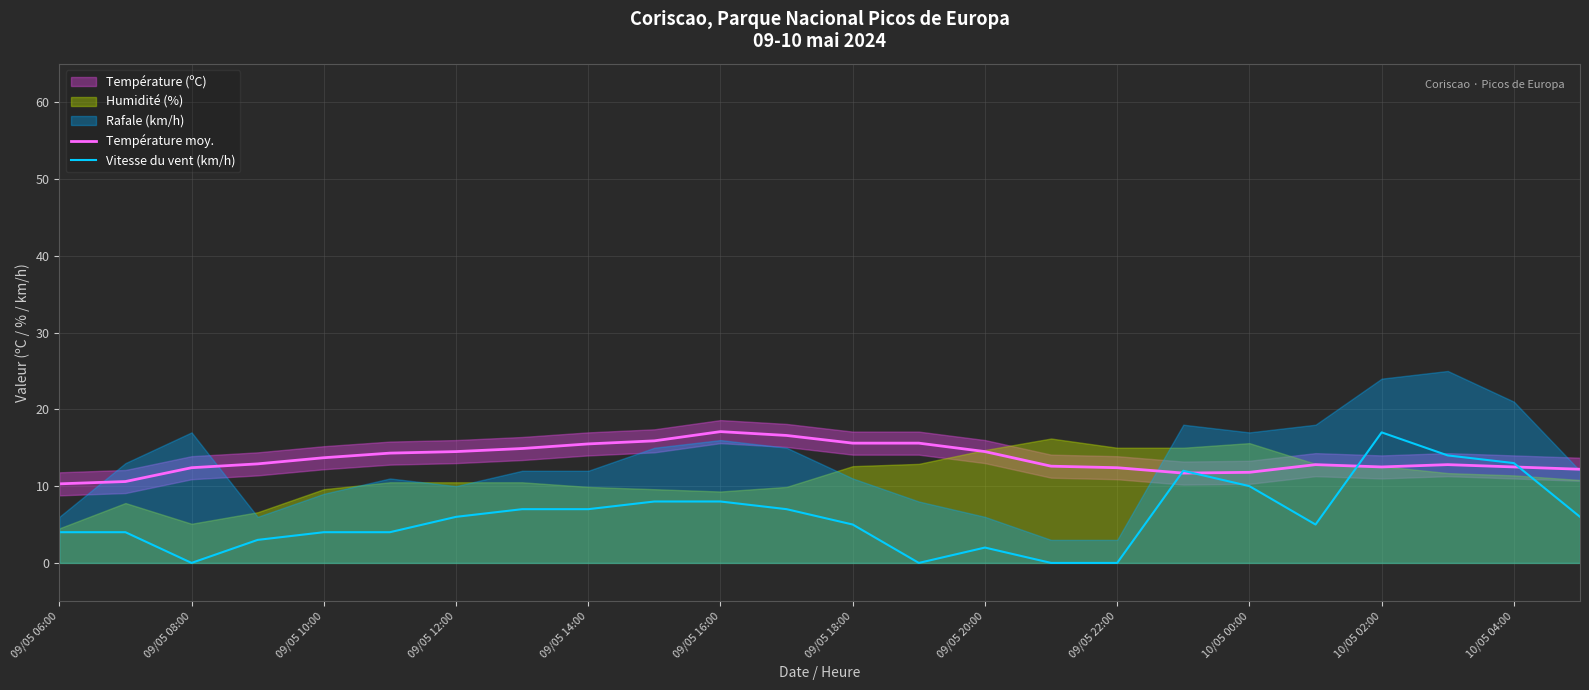

The Température moy. series shows 3.5 at 09/05 18:00. True or false?

False